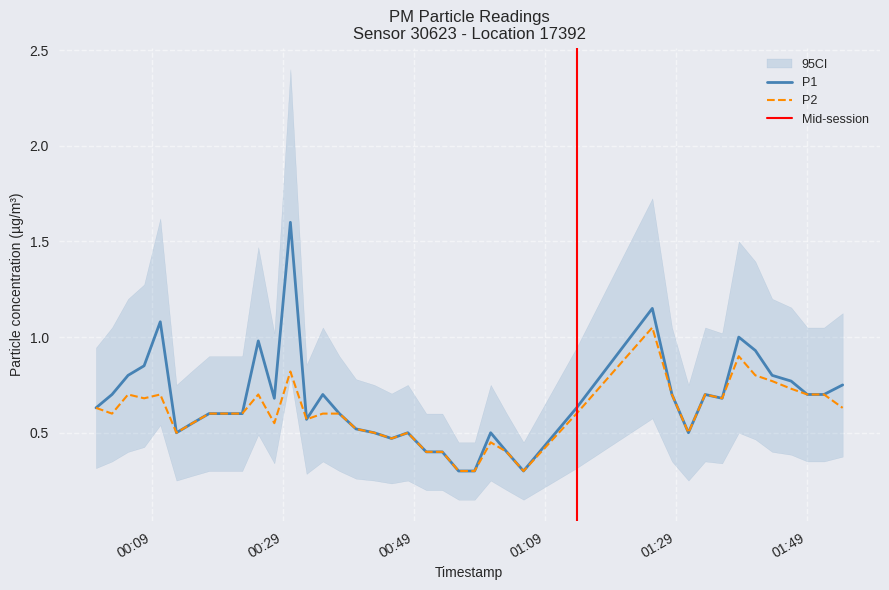

What is the label of the 33rd point from the left?

2022-08-03T01:36:03